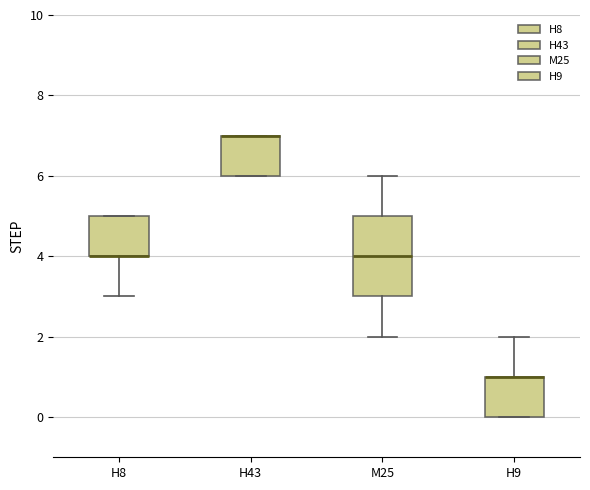

Reading left to right, read every box against the y-axis: the position of its median line, the range the box covers, and the ends of its whiskers. The values are not printed on the chart, so give them approximately, as read against the axis.

H8: median 4 (drawn on the box's lower edge), box 4 to 5, whiskers 3 to 5
H43: median 7 (drawn on the box's upper edge), box 6 to 7, whiskers 6 to 7
M25: median 4, box 3 to 5, whiskers 2 to 6
H9: median 1 (drawn on the box's upper edge), box 0 to 1, whiskers 0 to 2